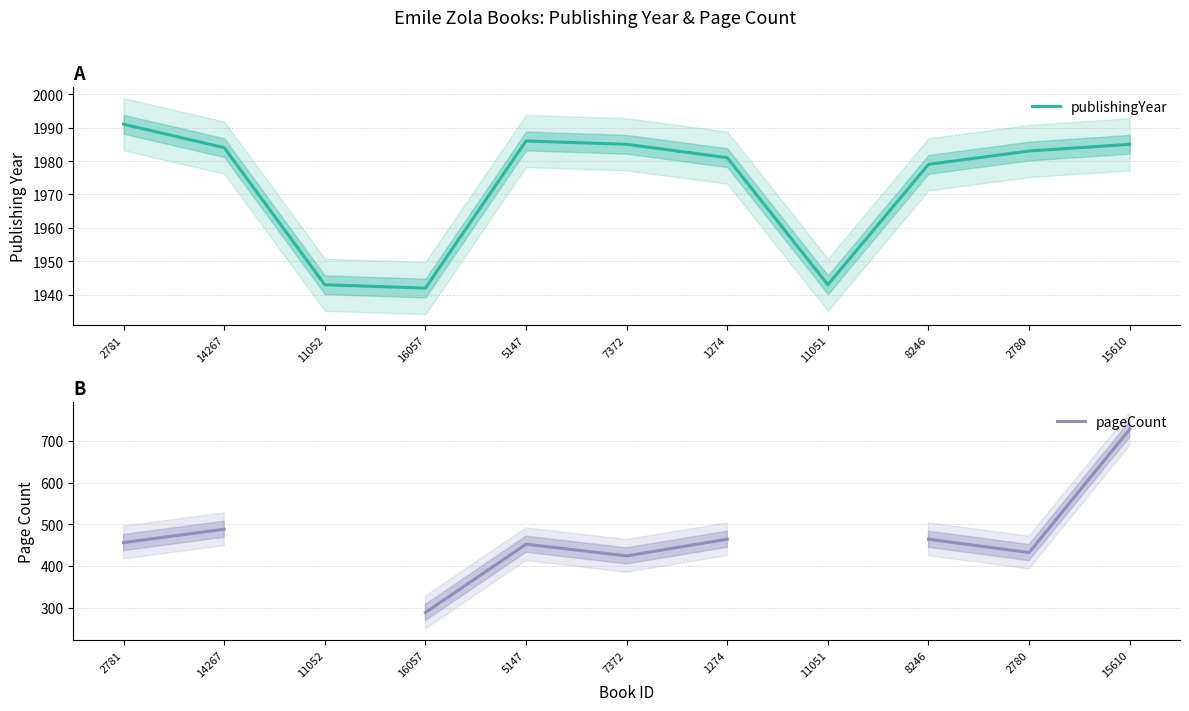

What is the label of the 3rd point from the right?

8246